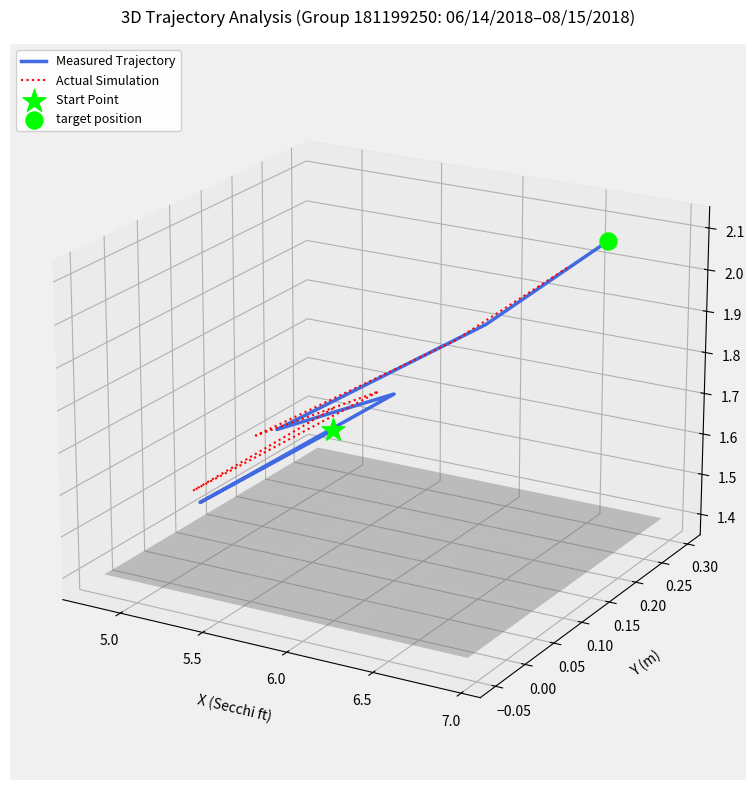

Which series has the largest total across all categories?

Measured Trajectory